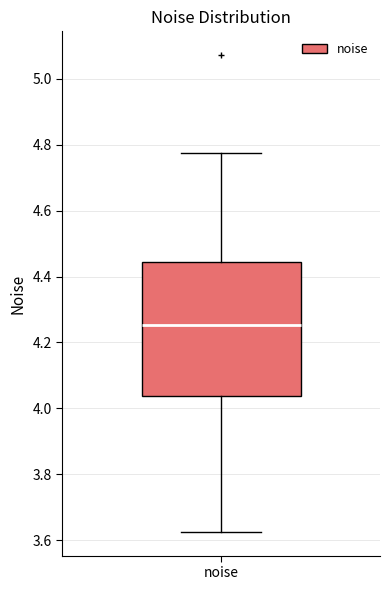

Read this box plot against the y-axis: the position of the median line, the range covered by the box, and the ends of both whiskers. The values are not printed on the chart, so give them approximately, as read against the axis.

median 4.26, box 4.04 to 4.44, whiskers 3.62 to 4.78